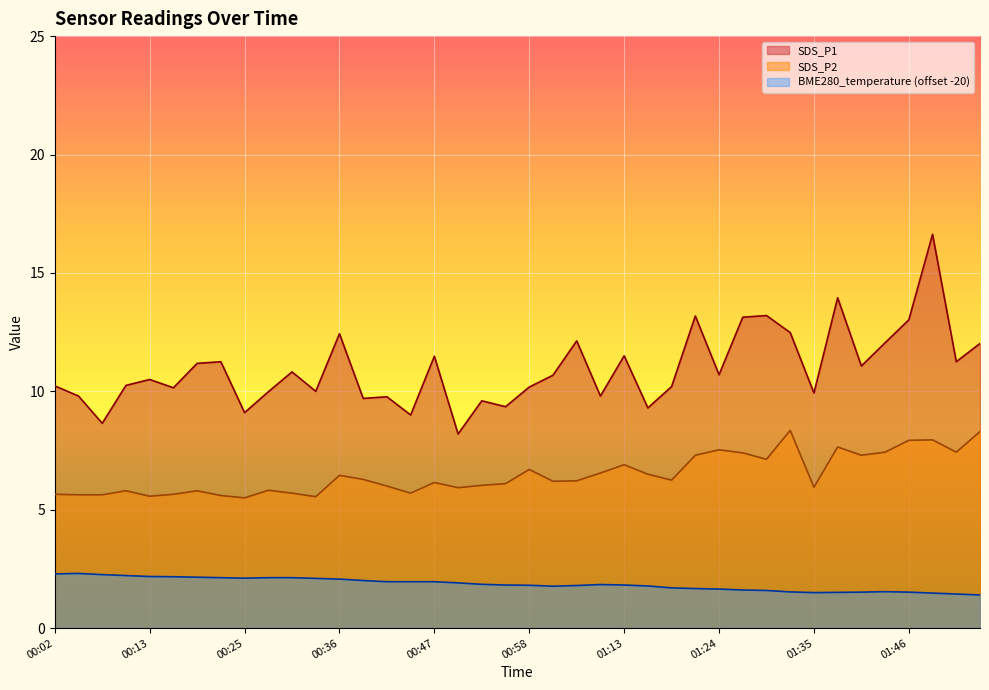

What is the difference between the highest and lowest values at 00:50?

6.3